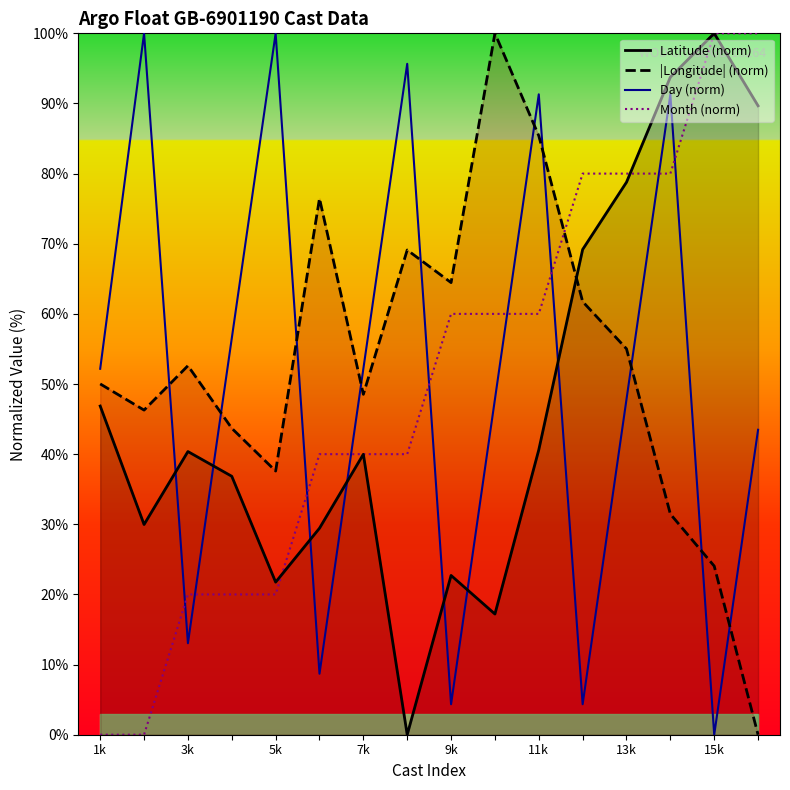

How many data points in Day (norm) are less than 52?

8